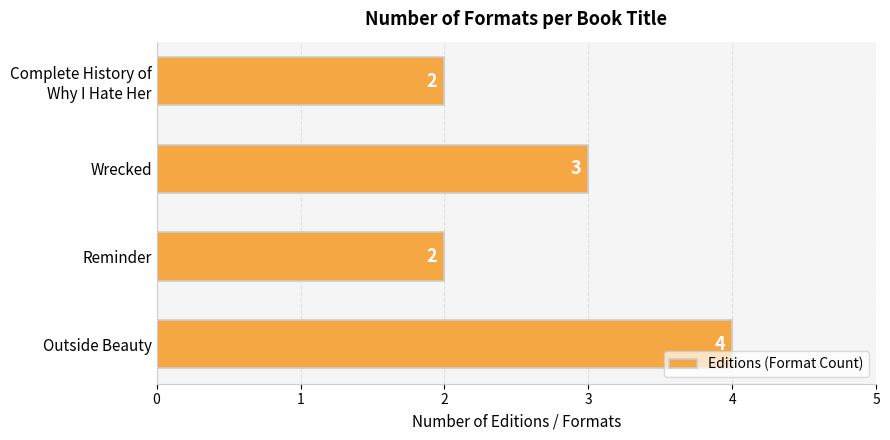

What is the average value?

3